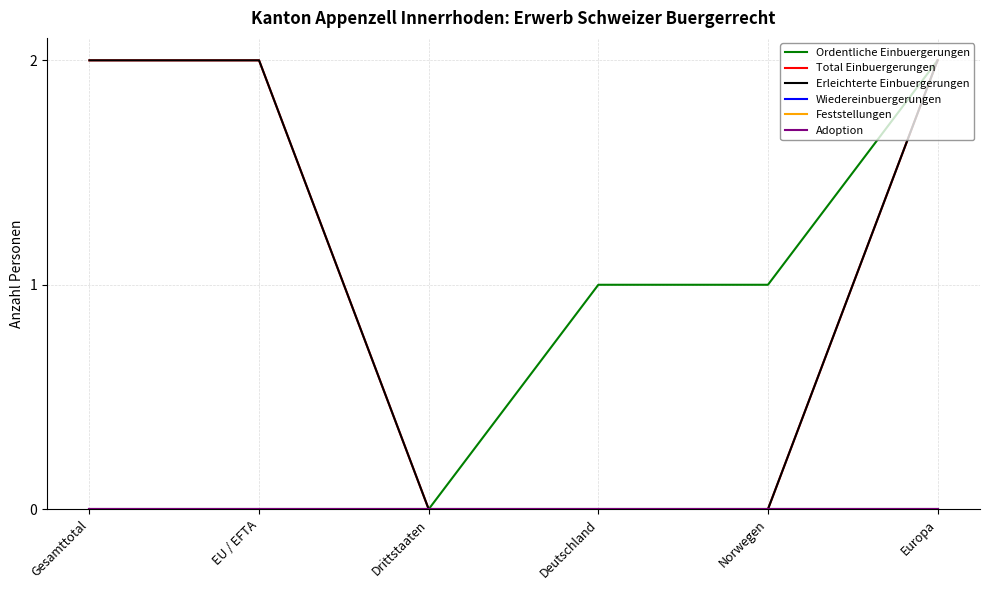

How many distinct data groups are displayed?

6